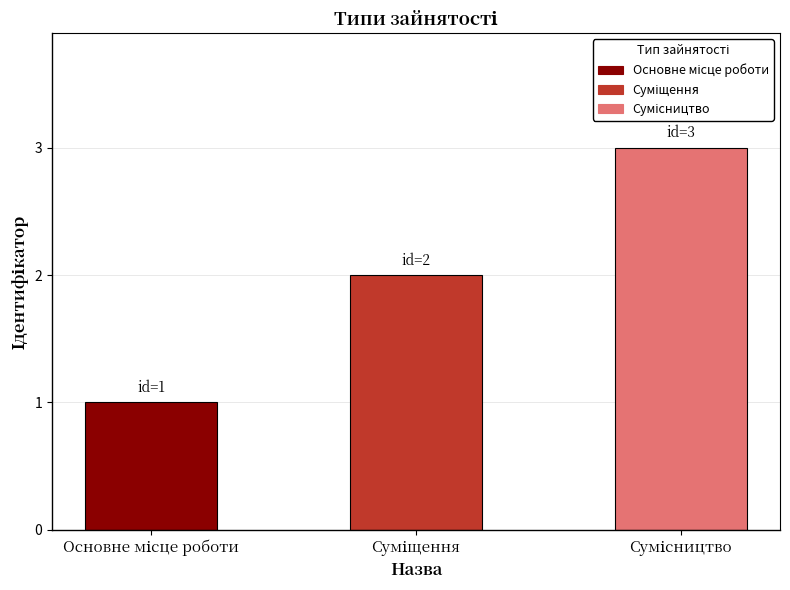

What is the greatest value displayed?

3